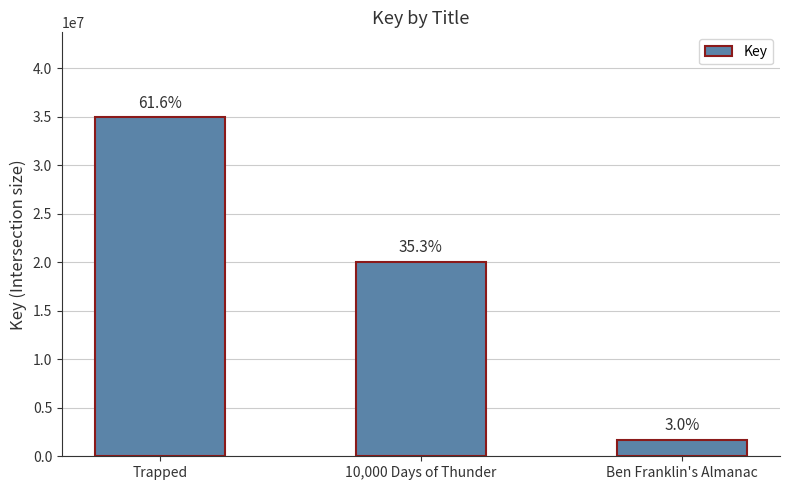

What position from the left is Ben Franklin's Almanac?

3